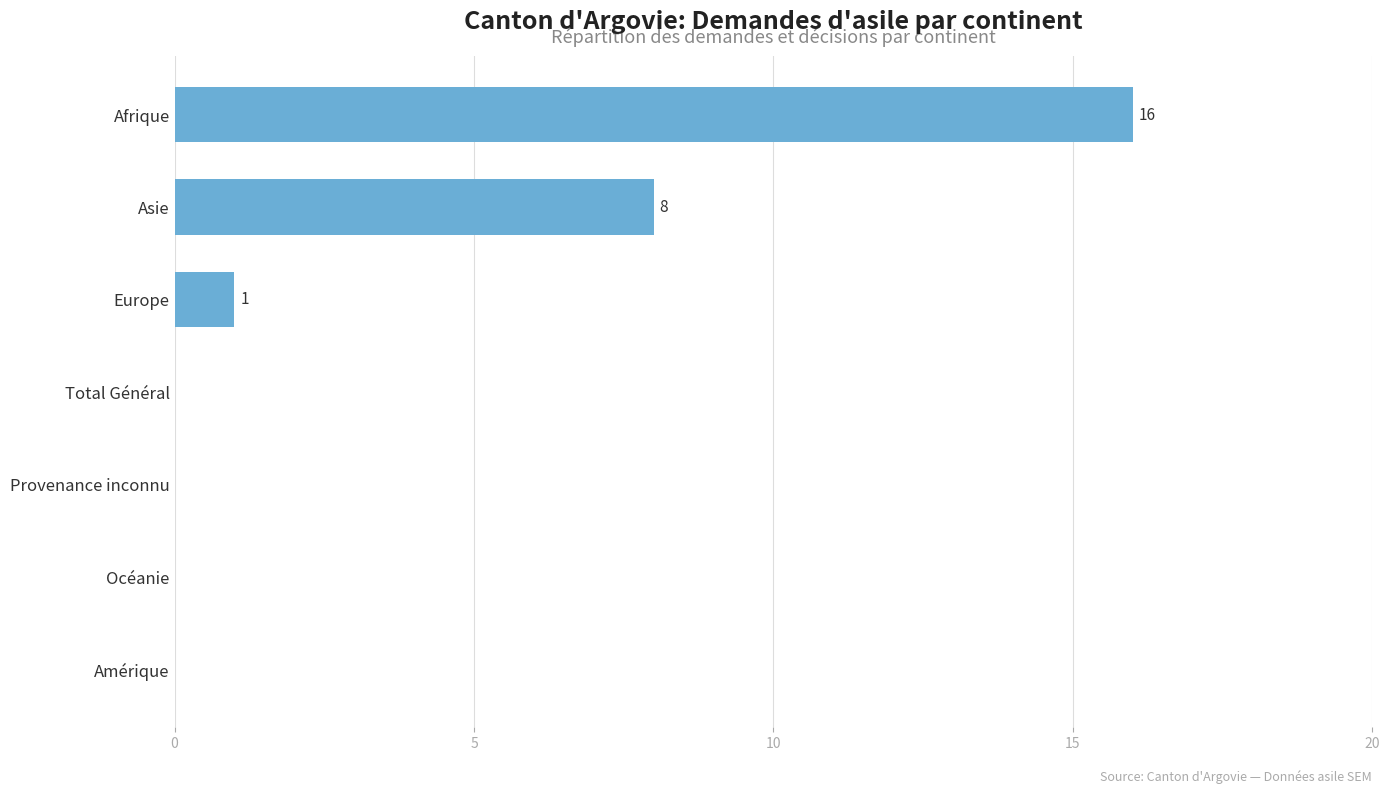

What is the approximate value at Afrique, to the nearest 10?

20